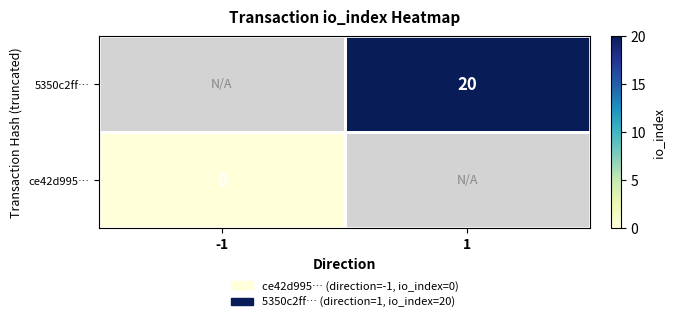

The 5350c2ff… series shows 13 at 1. True or false?

False